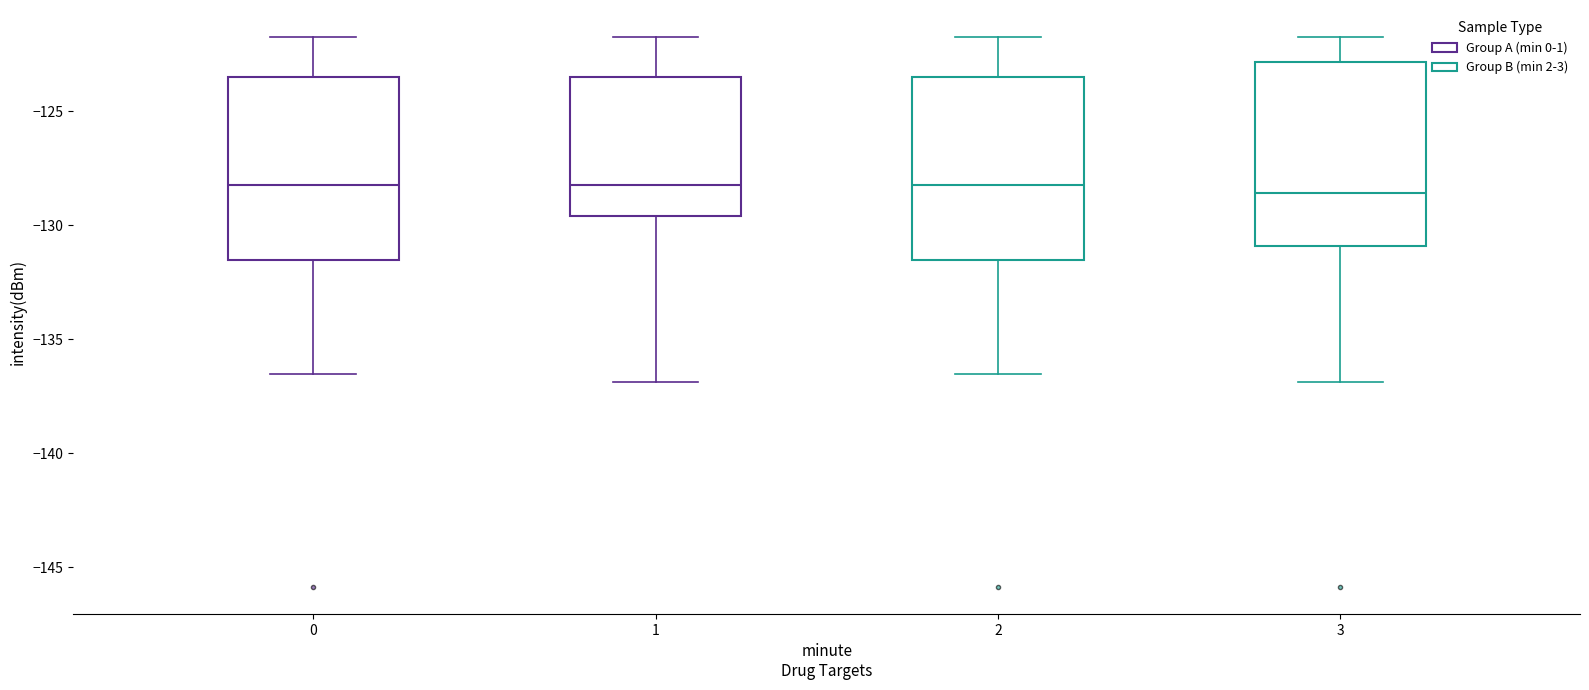

Reading left to right, read every box against the y-axis: the position of its median line, the range the box covers, and the ends of its whiskers. The values are not printed on the chart, so give them approximately, as read against the axis.

0: median -128.0, box -131.5 to -123.5, whiskers -136.5 to -122.0
1: median -128.0, box -129.5 to -123.5, whiskers -137.0 to -122.0
2: median -128.0, box -131.5 to -123.5, whiskers -136.5 to -122.0
3: median -128.5, box -131.0 to -123.0, whiskers -137.0 to -122.0